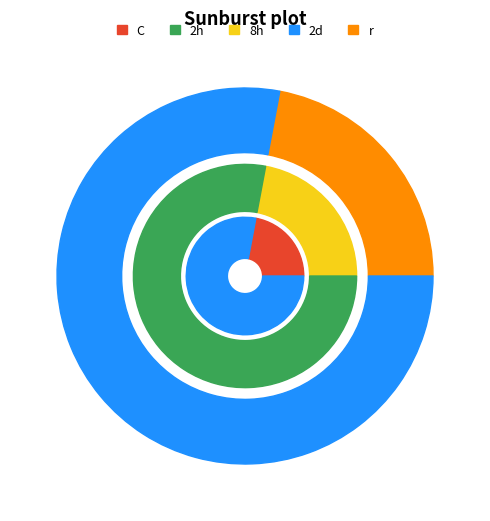

To the nearest percent, what is the average slice percentage?

50%